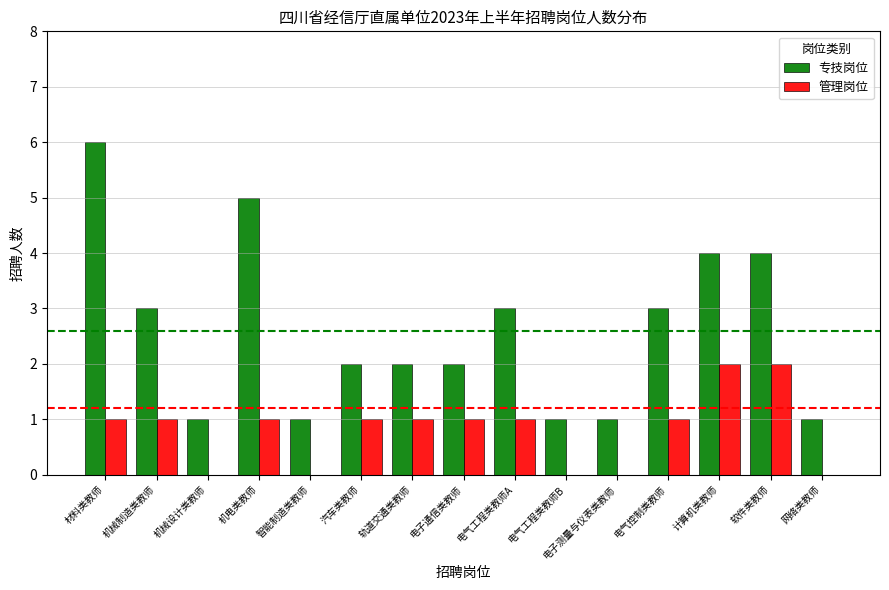

What is the sum of the 专技岗位 values at 材料类教师 and 机械制造类教师?

9